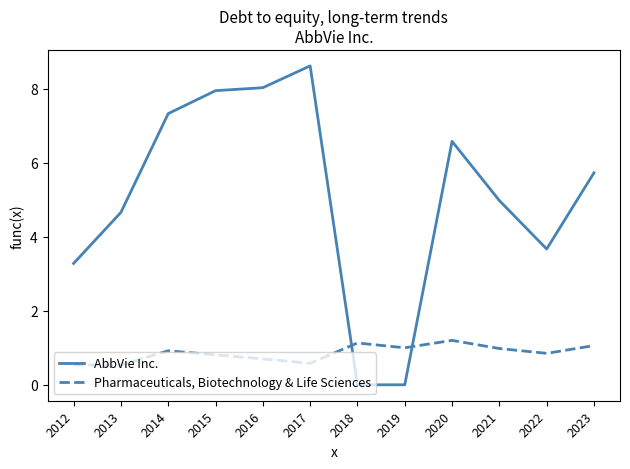

True or false: Pharmaceuticals, Biotechnology & Life Sciences and AbbVie Inc. cross at least once.

True